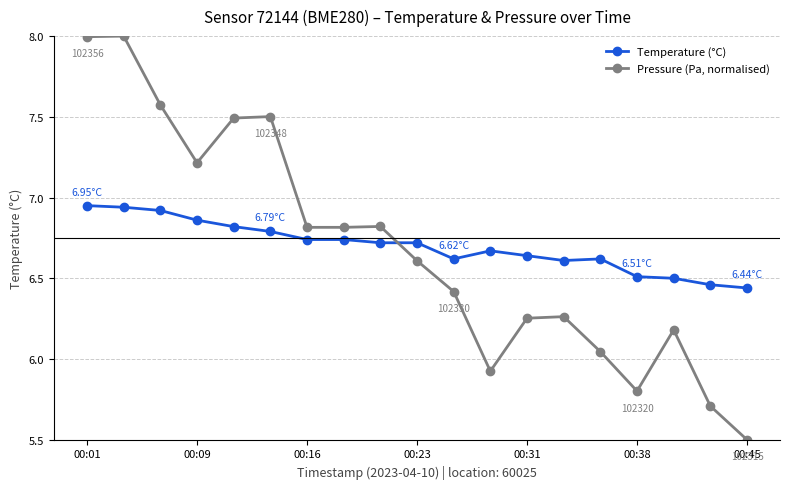

Which series ends up on top after the final intersection of Pressure (Pa, normalised) and Temperature (°C)?

Temperature (°C)